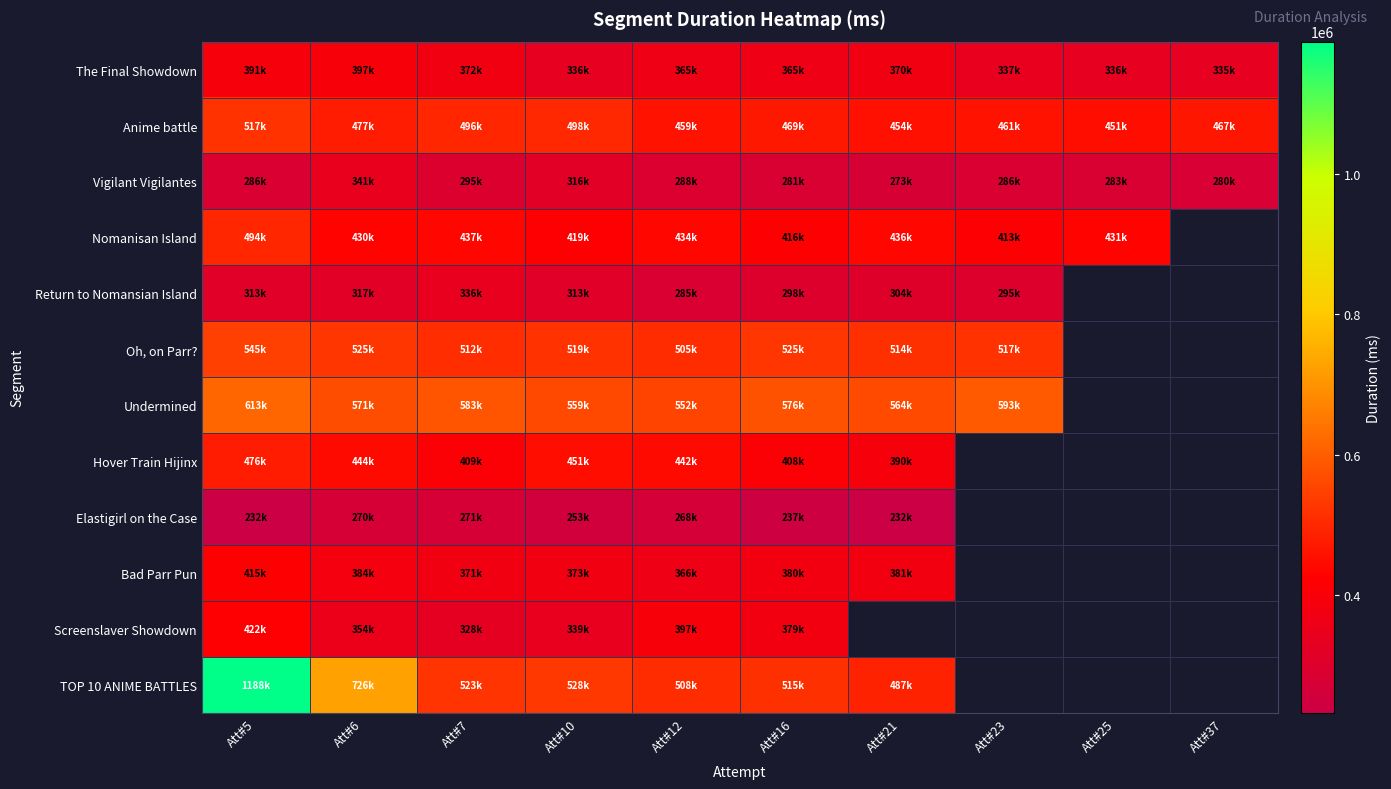

List the series in order of their peak value, lowest first.

Elastigirl on the Case, Return to Nomansian Island, Vigilant Vigilantes, The Final Showdown, Bad Parr Pun, Screenslaver Showdown, Hover Train Hijinx, Nomanisan Island, Anime battle, Oh, on Parr?, Undermined, TOP 10 ANIME BATTLES